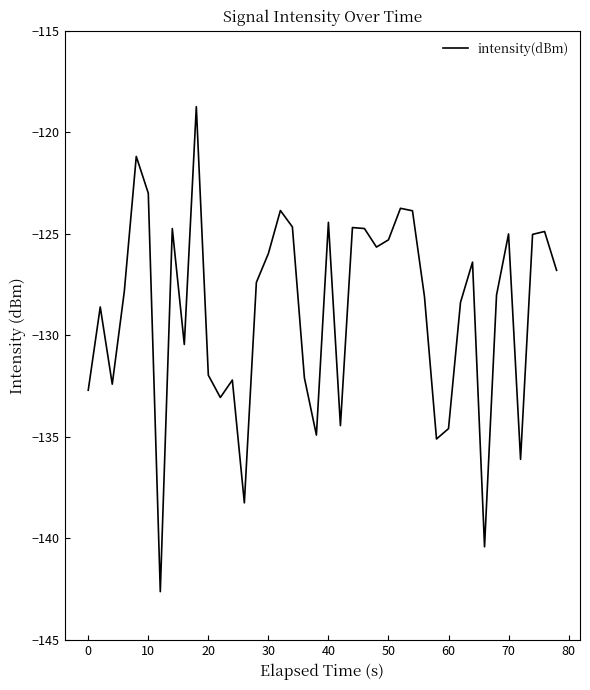

What is the minimum value shown in the chart?

-142.6